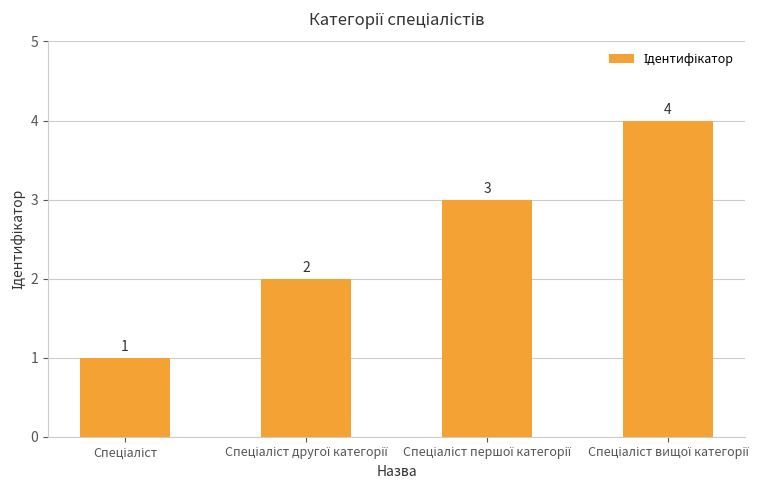

What is the difference between the maximum and minimum values?

3